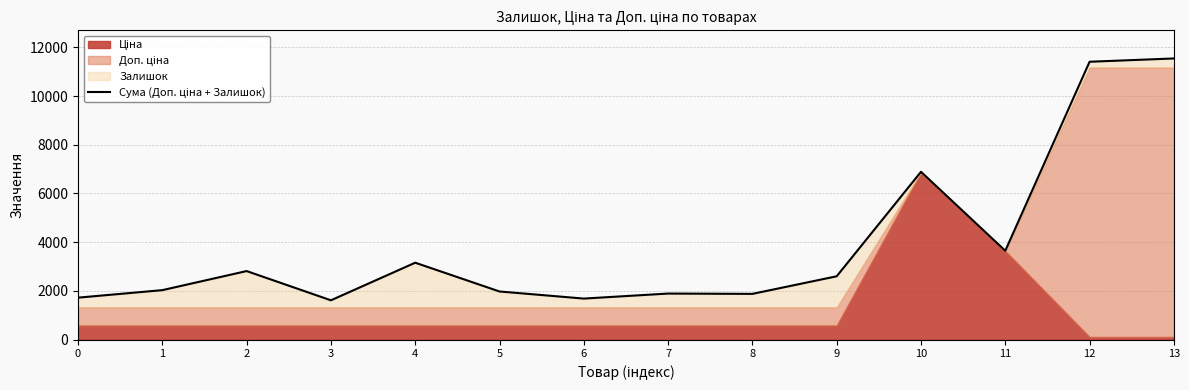

What is the ratio of the value at 12 to the value at 2?

4.0